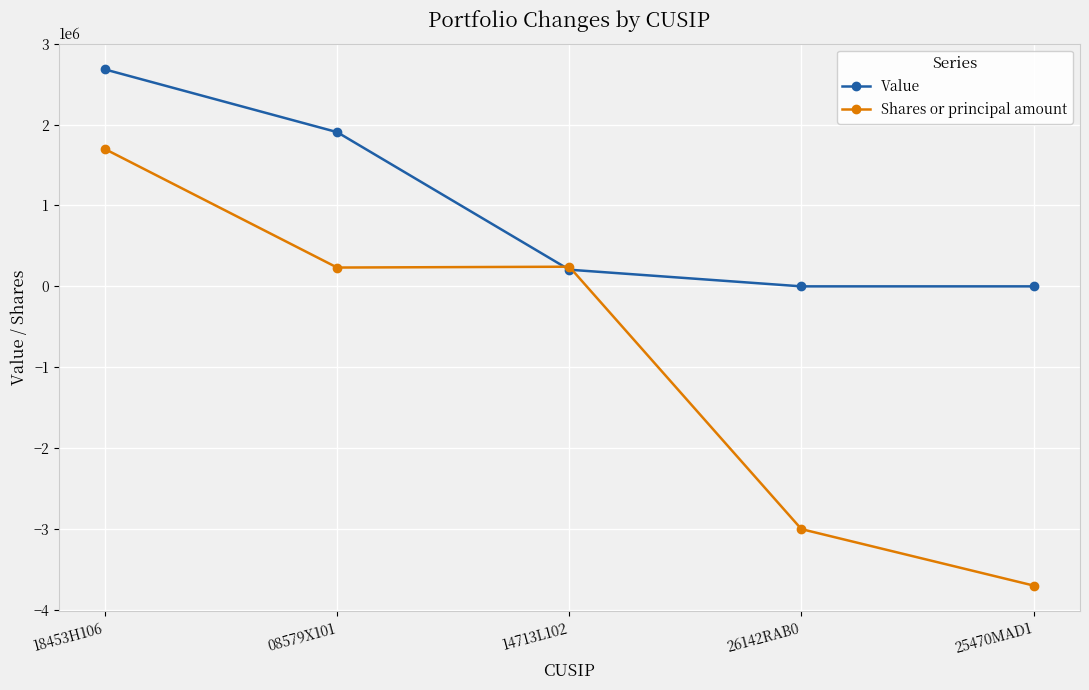

Which series has the largest total across all categories?

Value